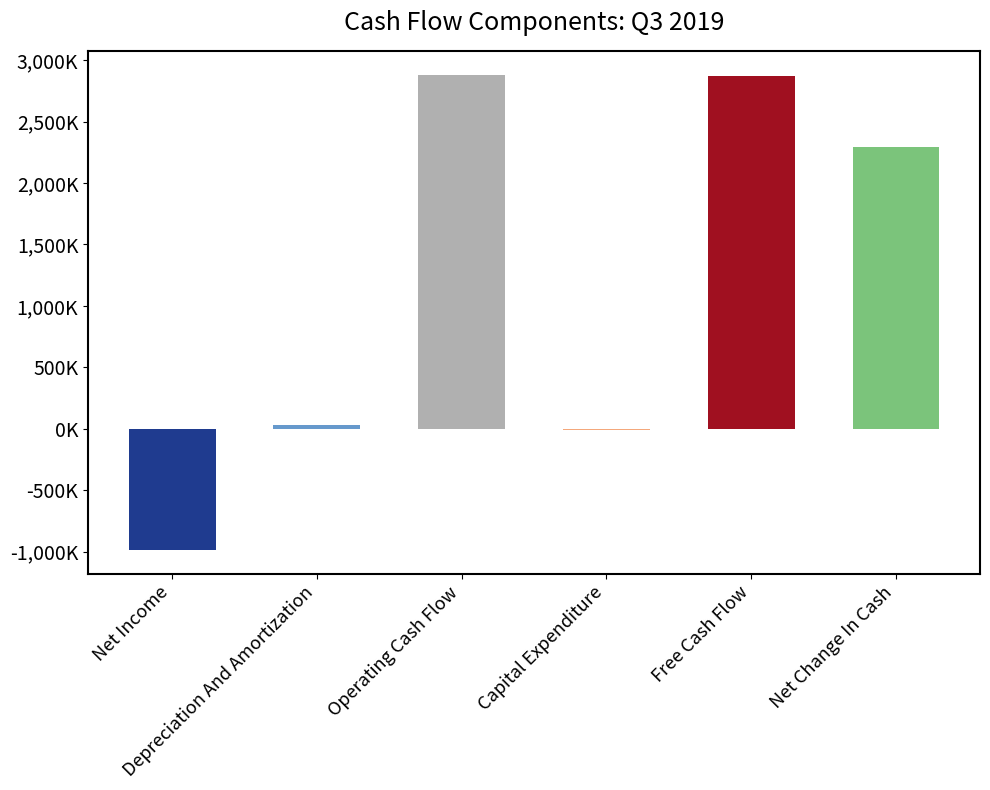

What is the change in value from Net Income to Net Change In Cash?

+3281000